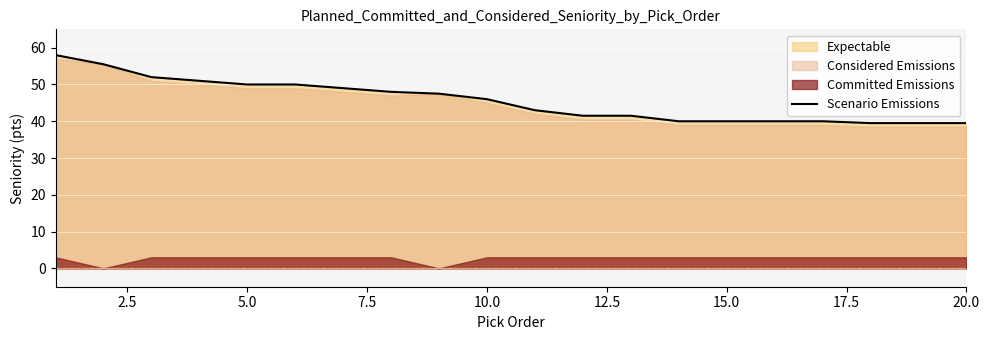

What is the lowest value of the Scenario Emissions series?

39.5